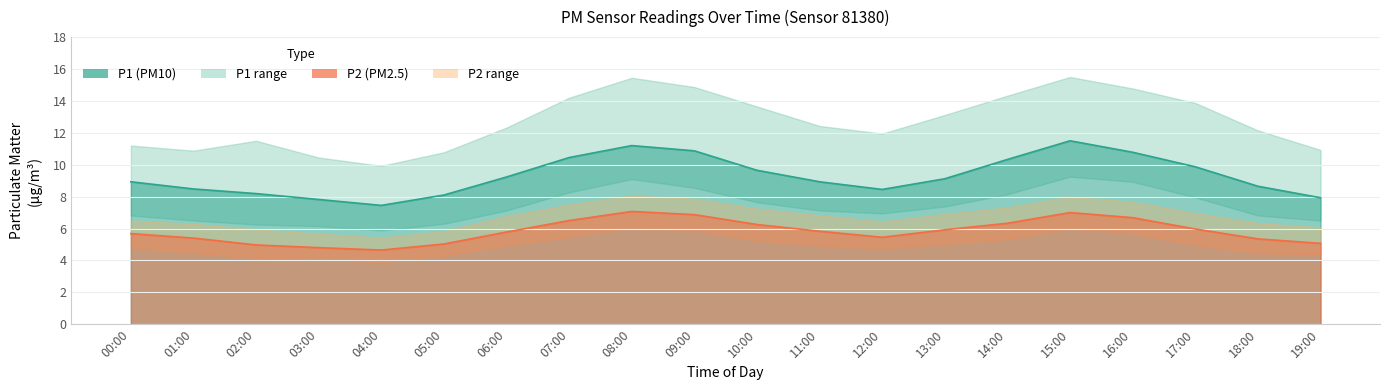

How many data points in P2_upper are less than 6?

4